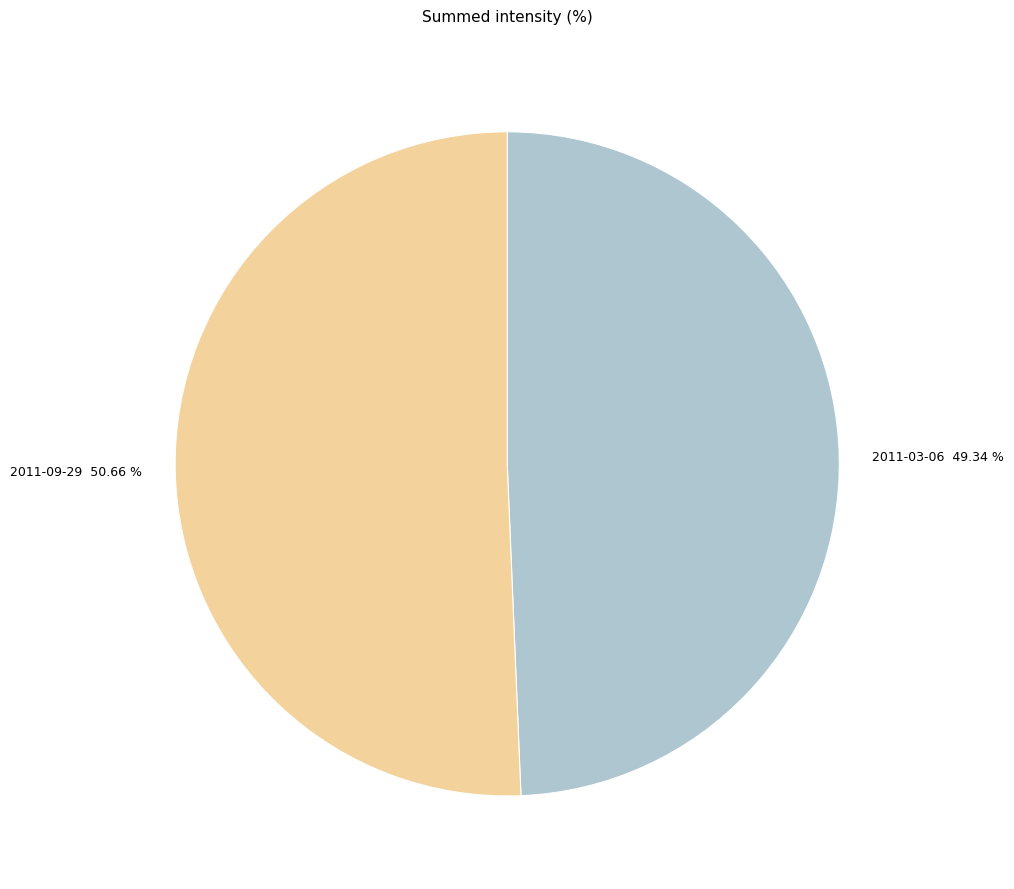

Is 2011-09-29 the majority of the pie?

Yes